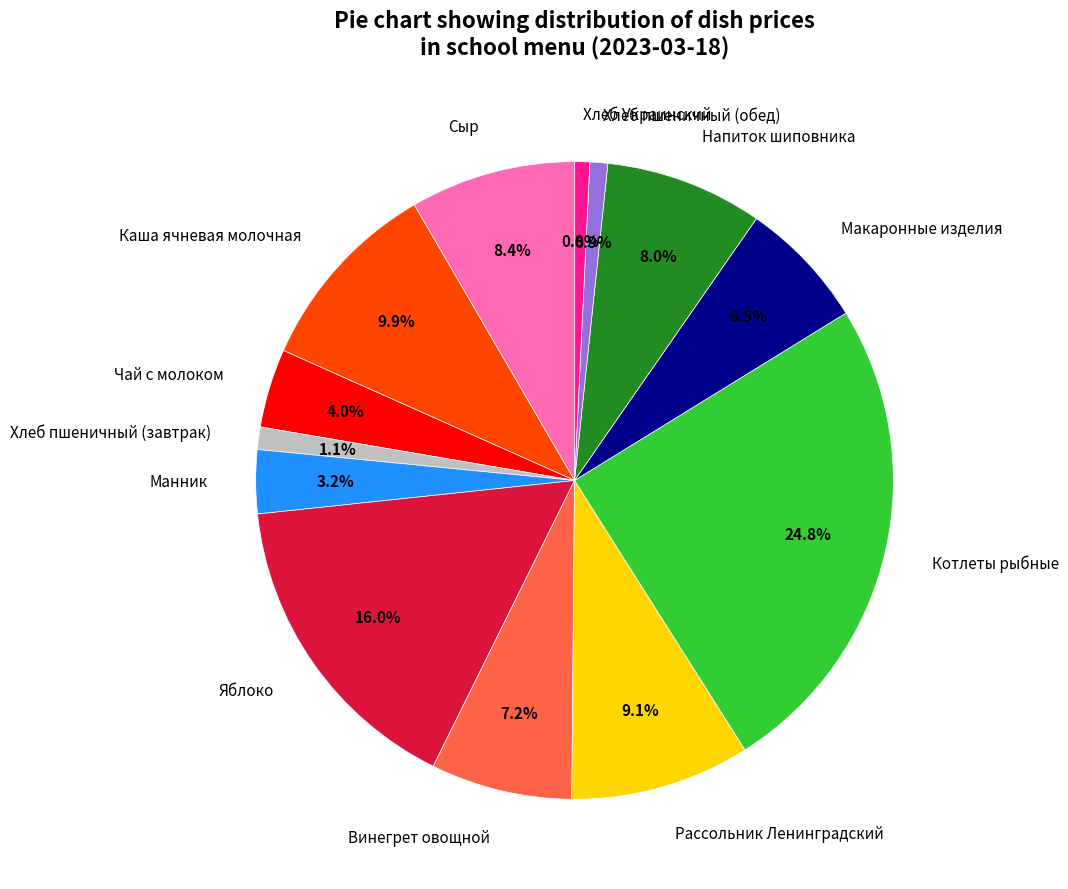

How many segments does this pie chart have?

13